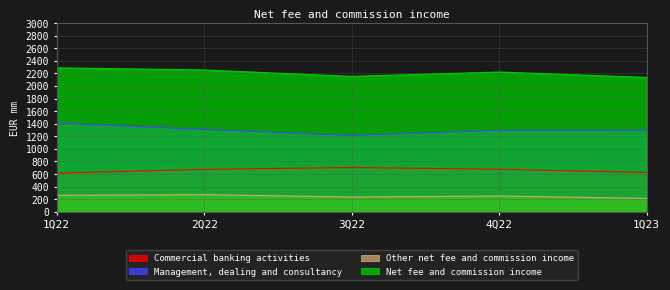

What is the total value across all series at 2Q22?

4510